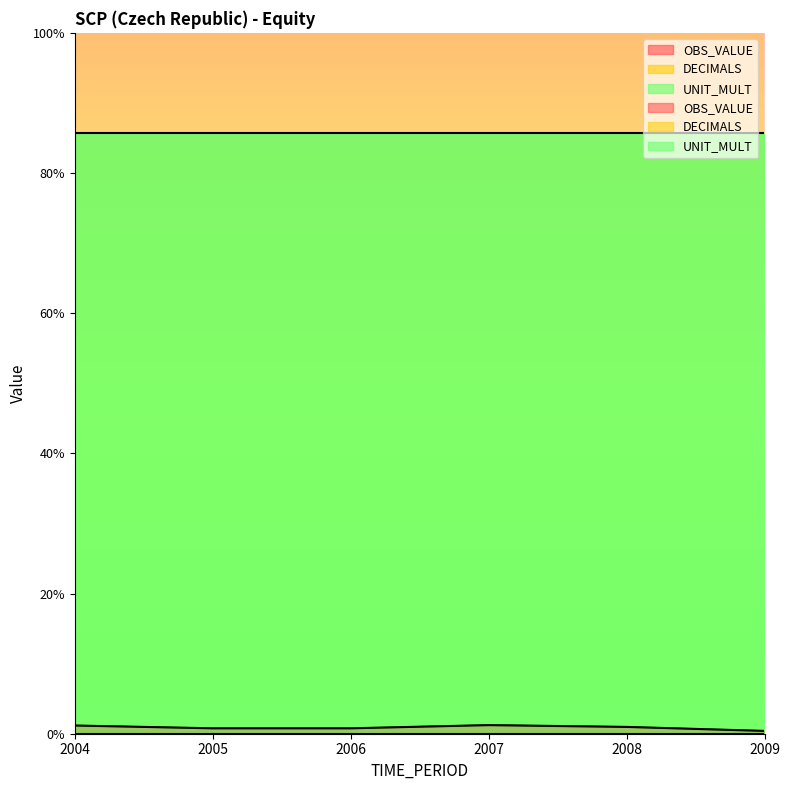

True or false: UNIT_MULT and OBS_VALUE intersect in this chart.

False